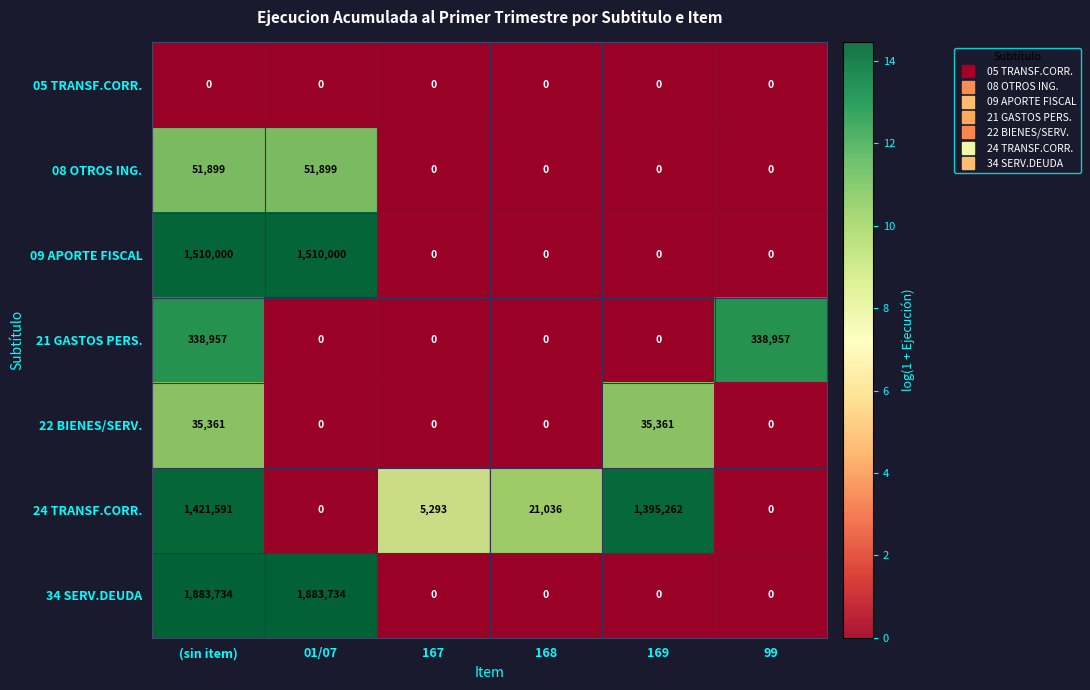

At how many categories does at least one series exceed 6?

6